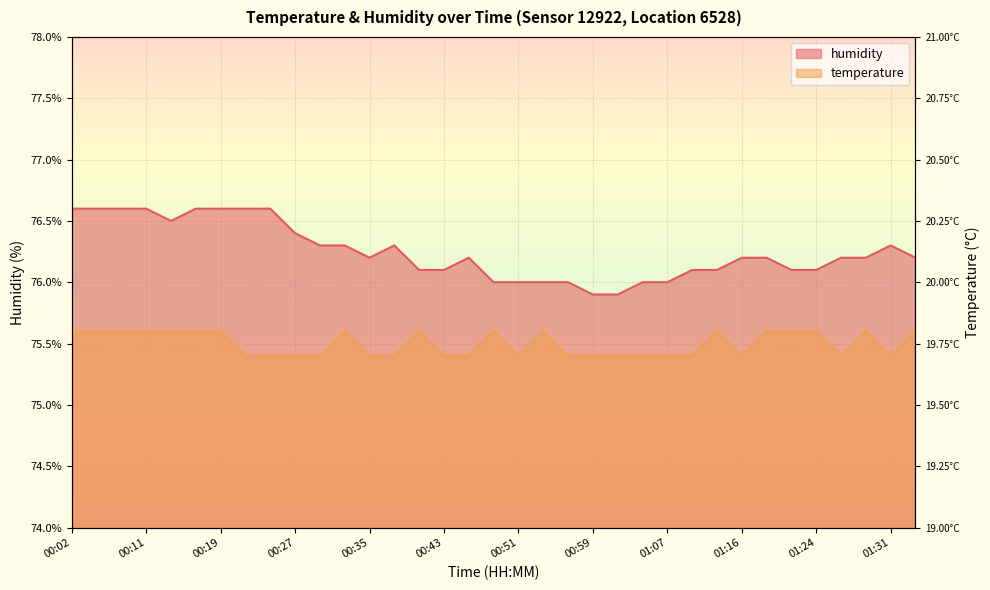

In temperature, how many points are higher than both neighbors (excluding endpoints)?

6